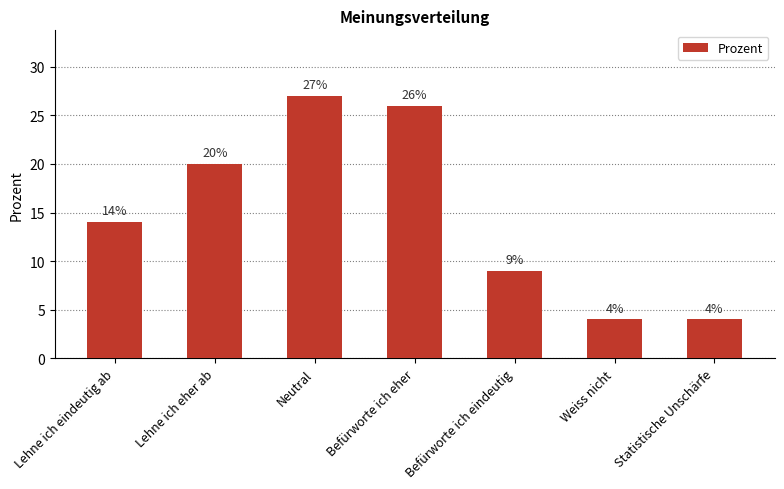

Where is the data nearest to the value 15?

Lehne ich eindeutig ab